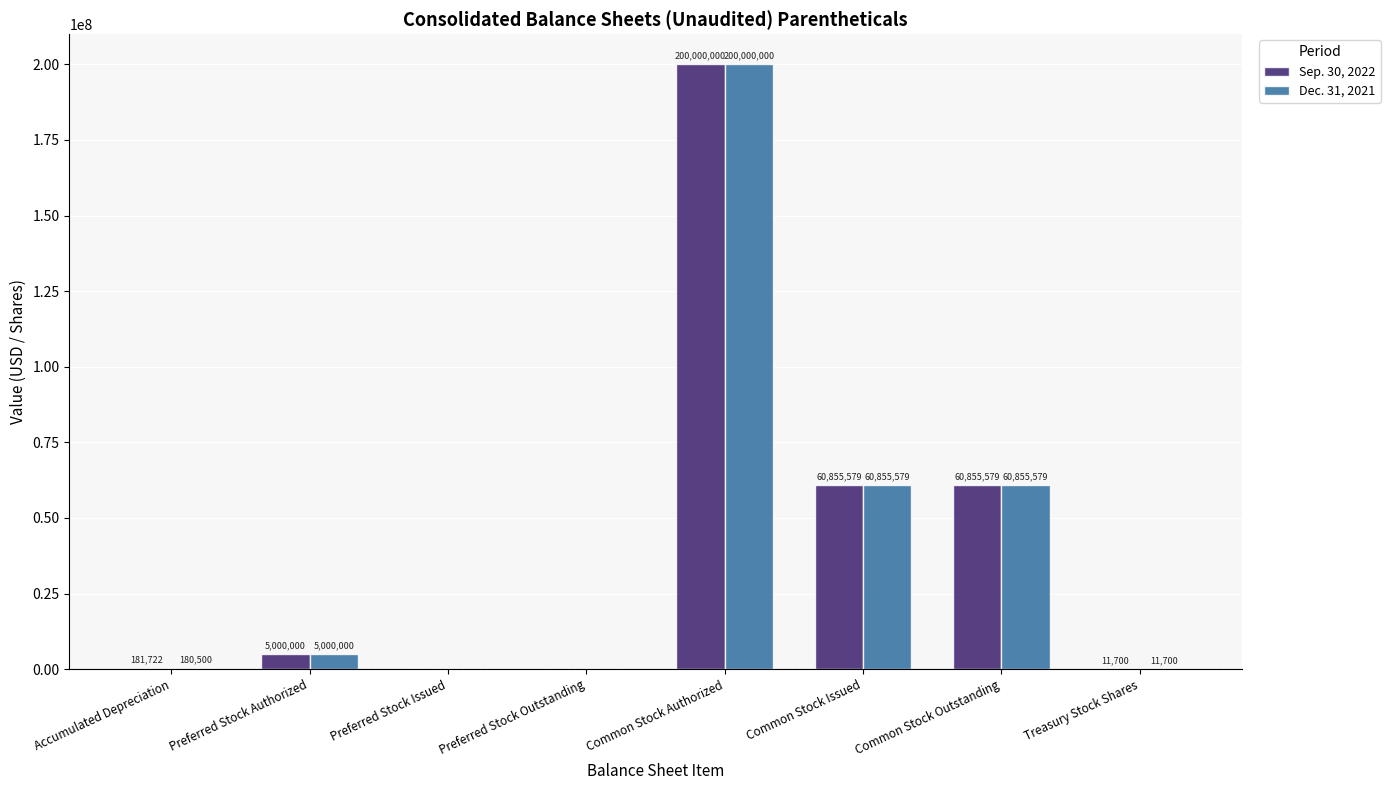

What value does the Dec. 31, 2021 series have at Accumulated Depreciation?

180500